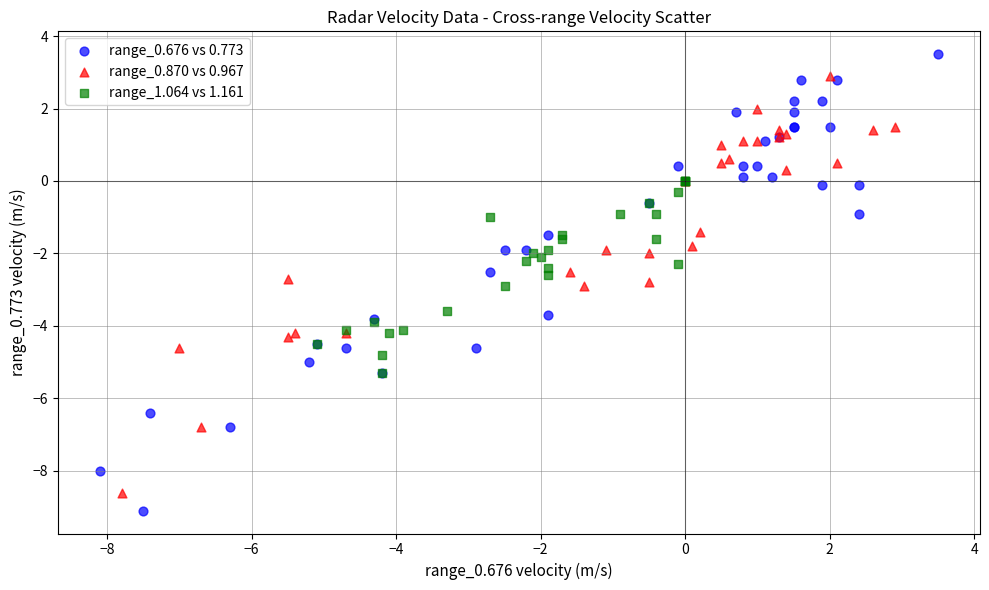

Which series has the largest Y range (max minus min)?

range_0.676 vs 0.773